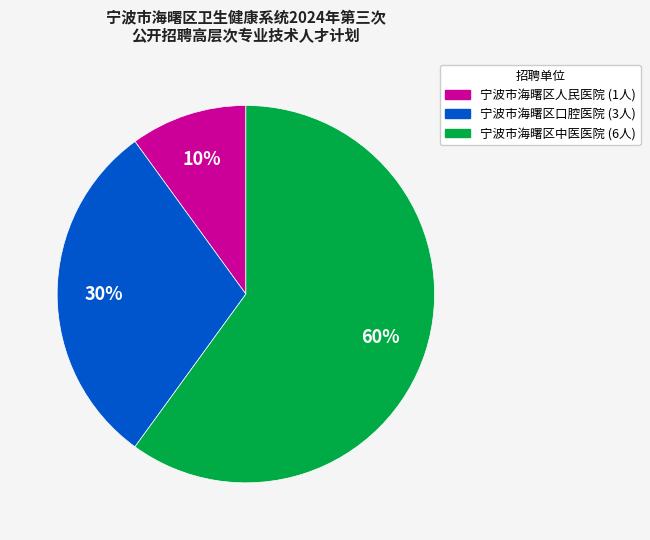

Does any single category account for the majority?

Yes